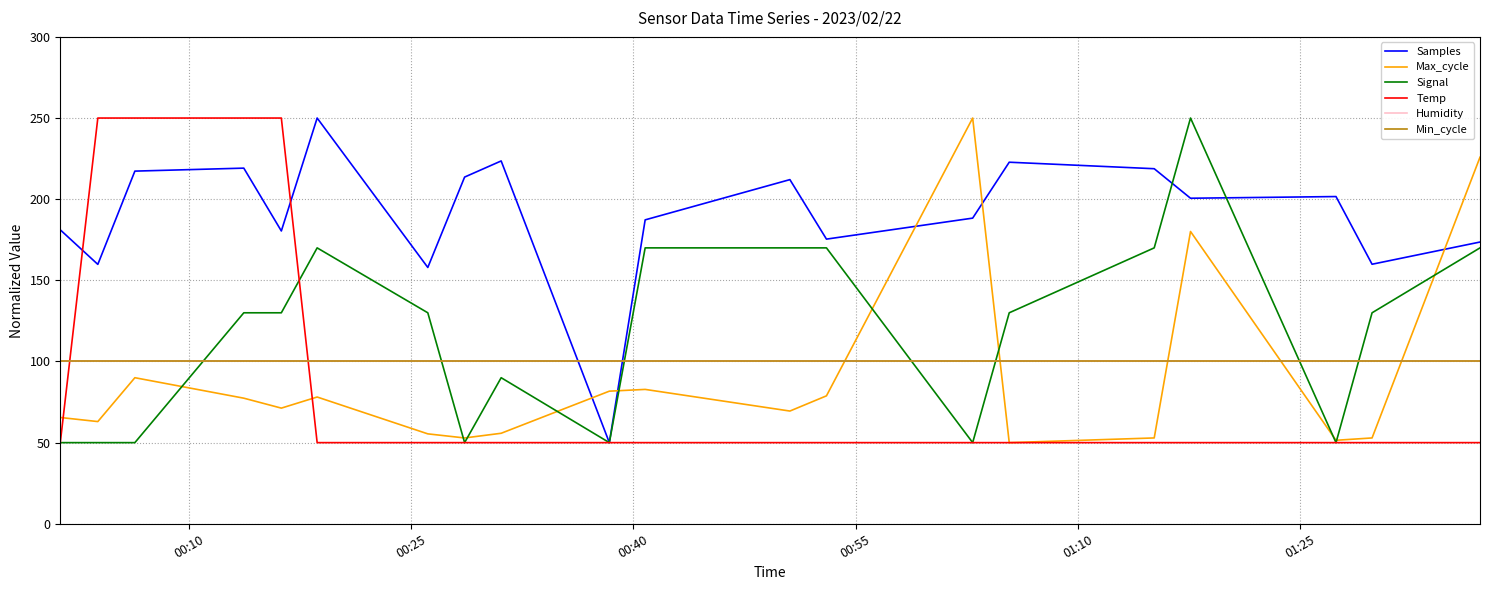

Does the chart have visible grid lines?

Yes